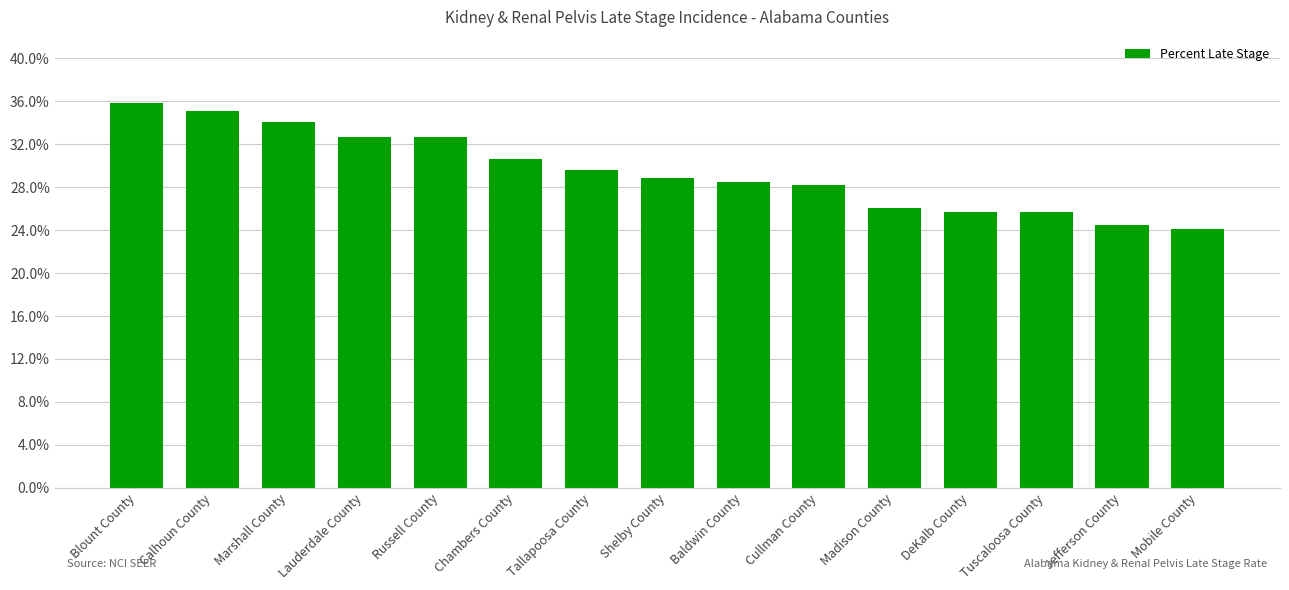

What is the difference between the values at Jefferson County and Russell County?

8.2